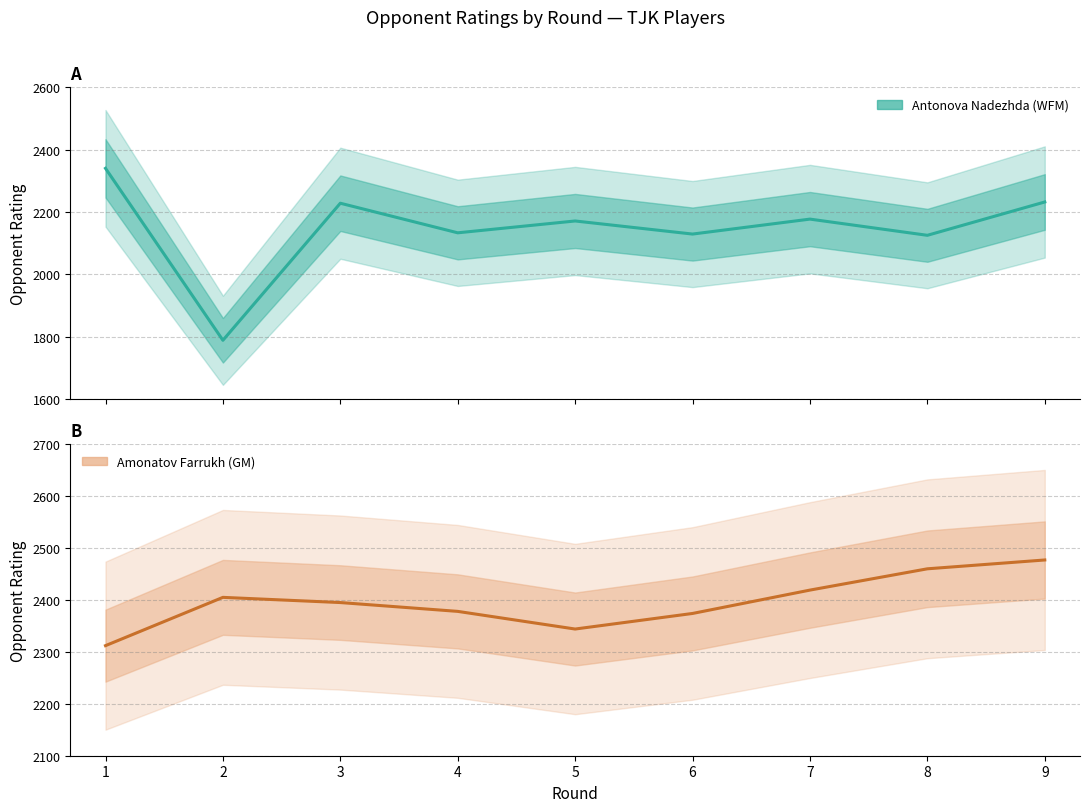

What is the value of the Amonatov Opp. Rating point at the 3rd from the left?

2395